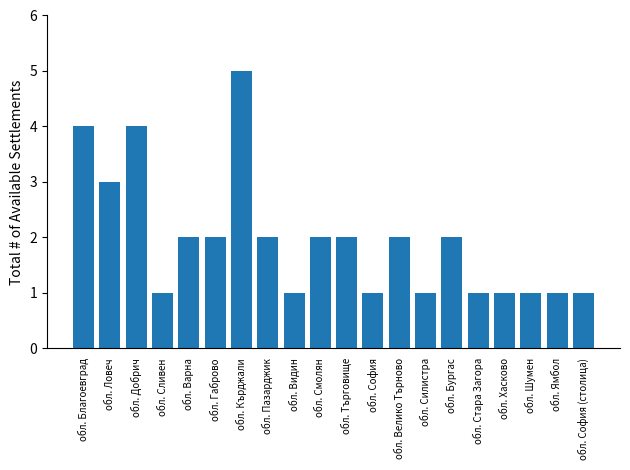

Reading right to left, list all the values displayed in this chart.

1	1	1	1	1	2	1	2	1	2	2	1	2	5	2	2	1	4	3	4